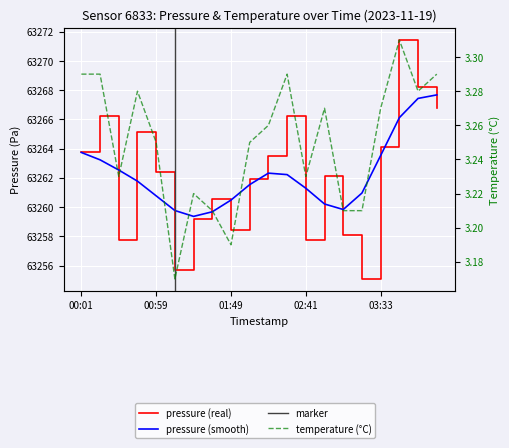

Which series has the largest total across all categories?

pressure